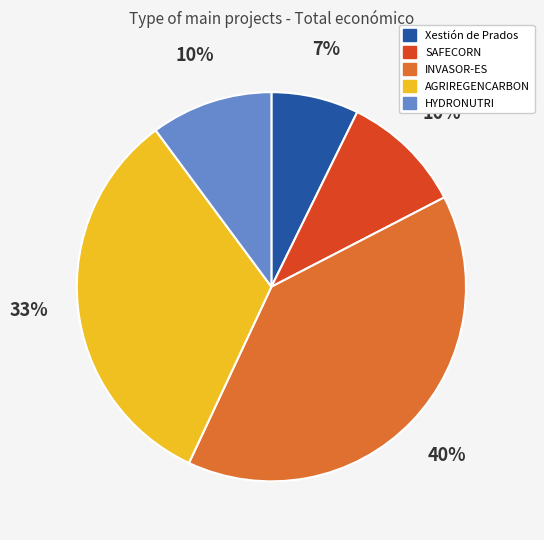

How many slices are in this pie chart?

5